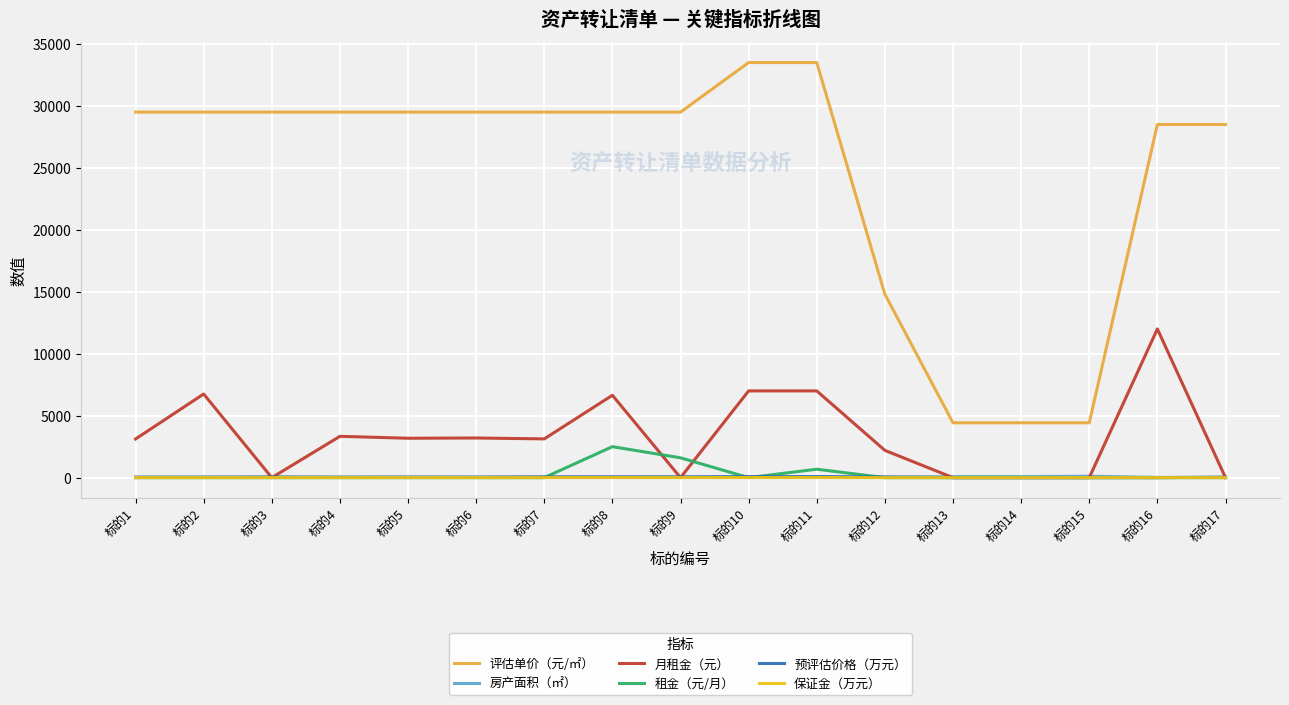

What is the average value of the 保证金（万元） series?

6.8